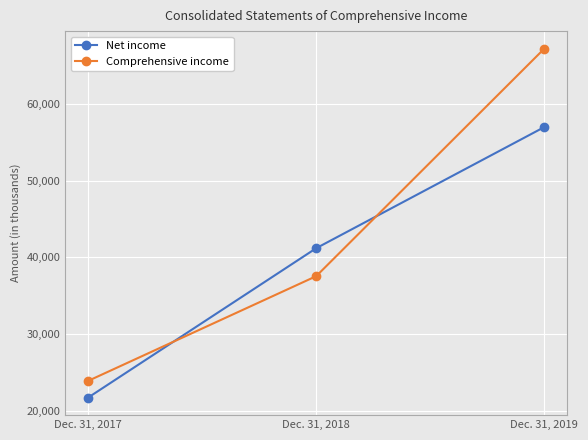

How many data points in Net income are less than 41193?

1